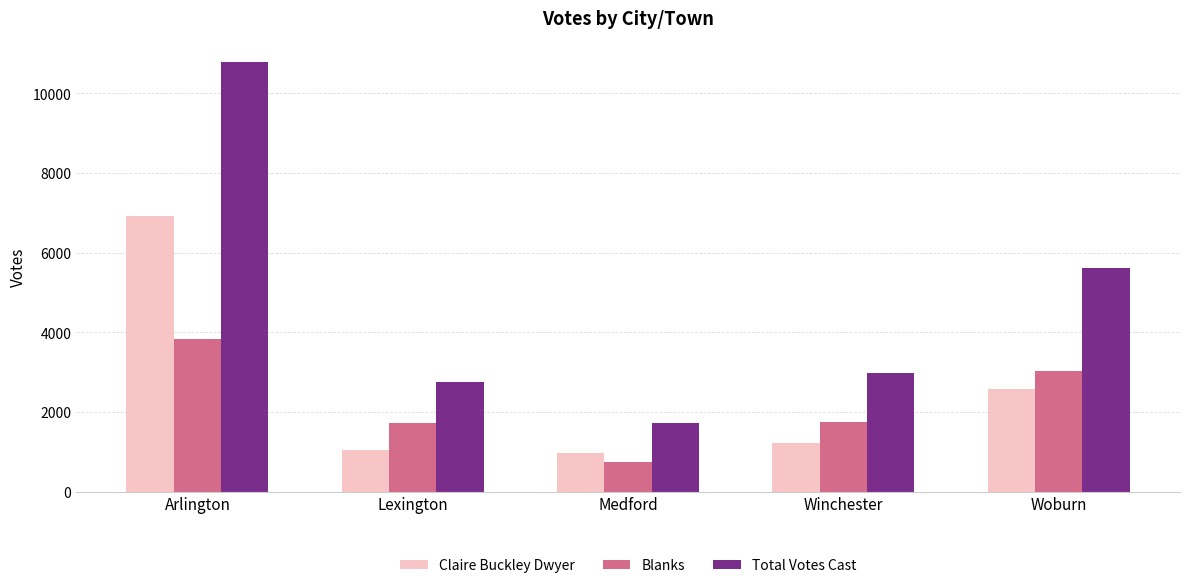

Which series changed the most between Medford and Winchester?

Total Votes Cast